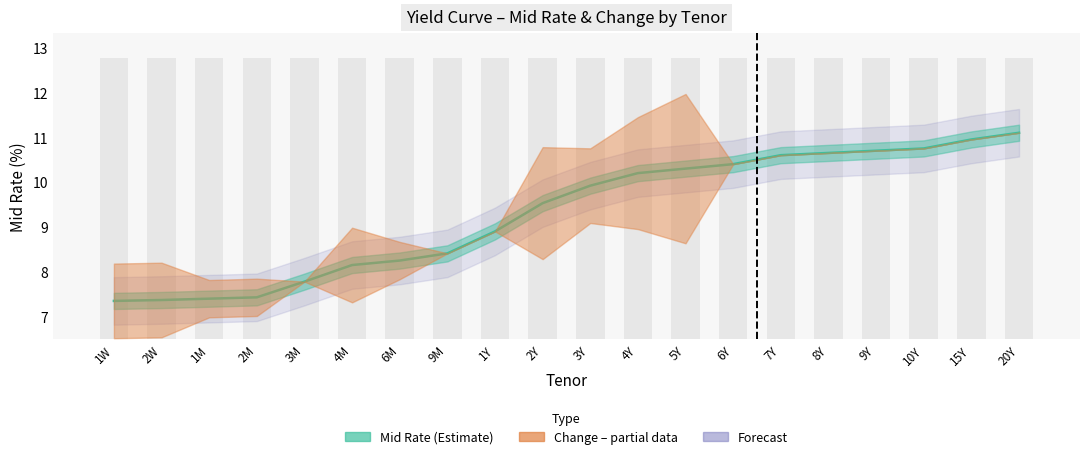

Is it true that the value at 7Y is 10.6?

True